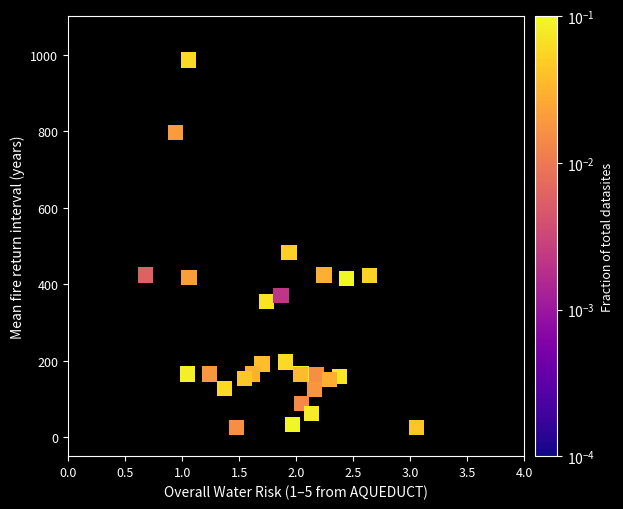

What Y value in the scatter plot is closest to 505?

483